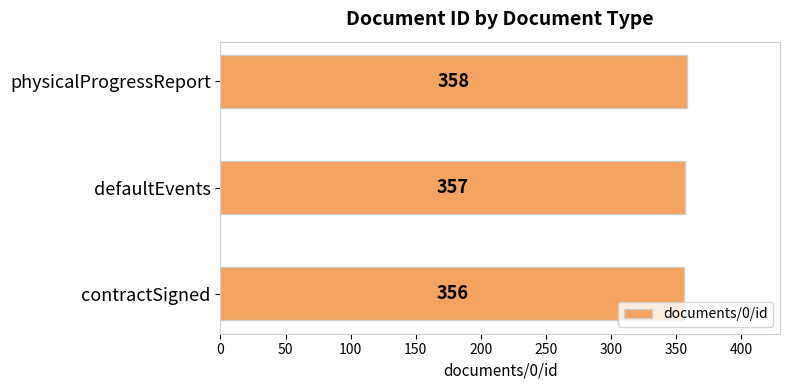

Where is the data nearest to the value 357?

defaultEvents